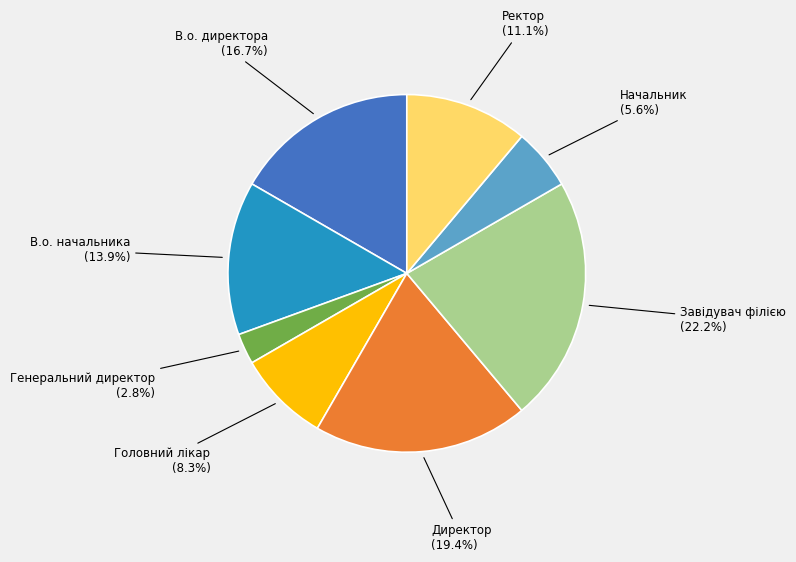

Is there a majority slice in this chart?

No